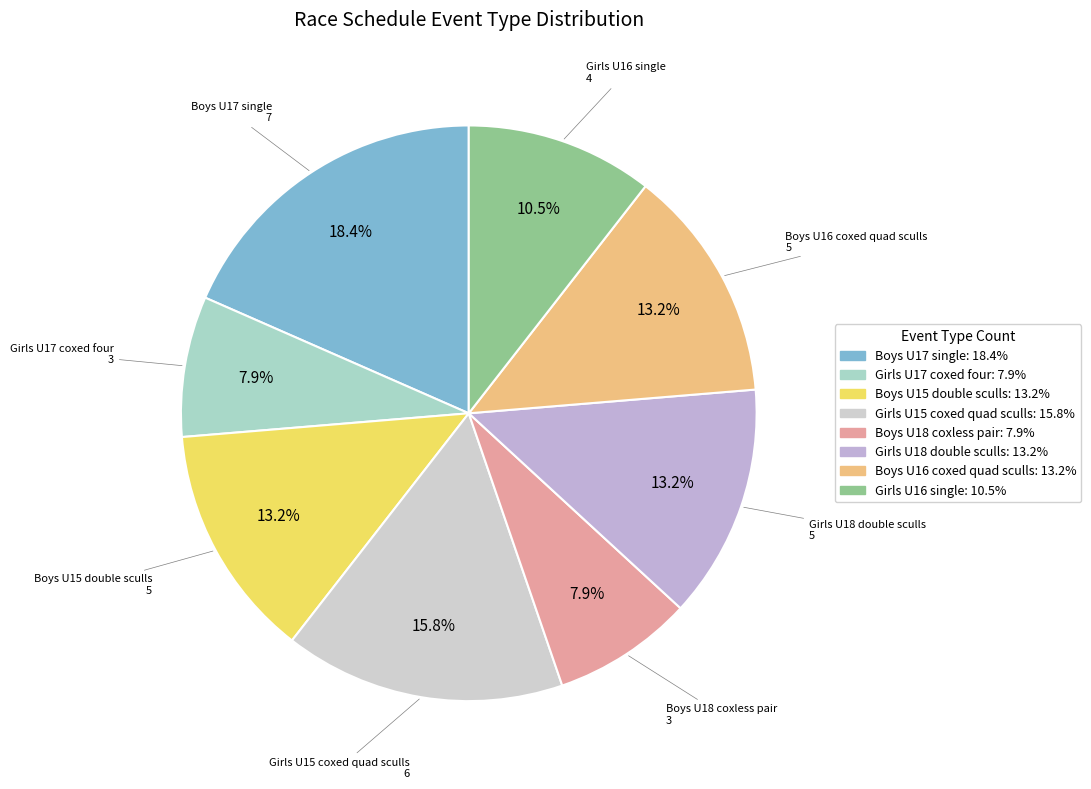

Is it true that Girls U16 single is 11% of the pie?

True